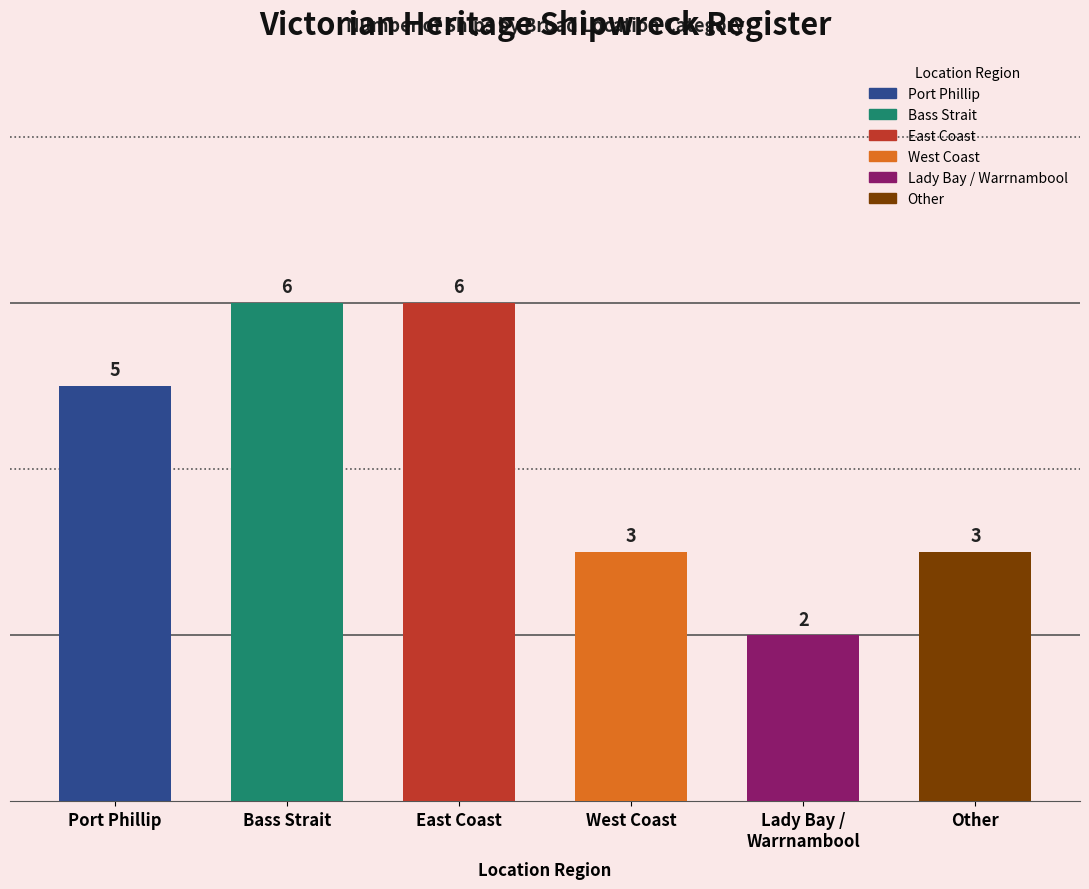

Is it true that the value at Bass Strait is 6?

True